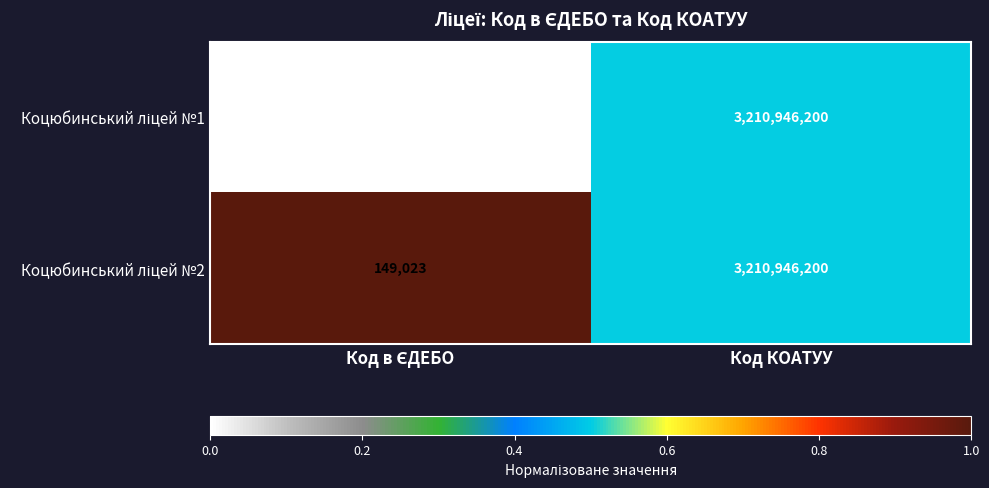

What is the total value across all series at Код КОАТУУ?

6421892400